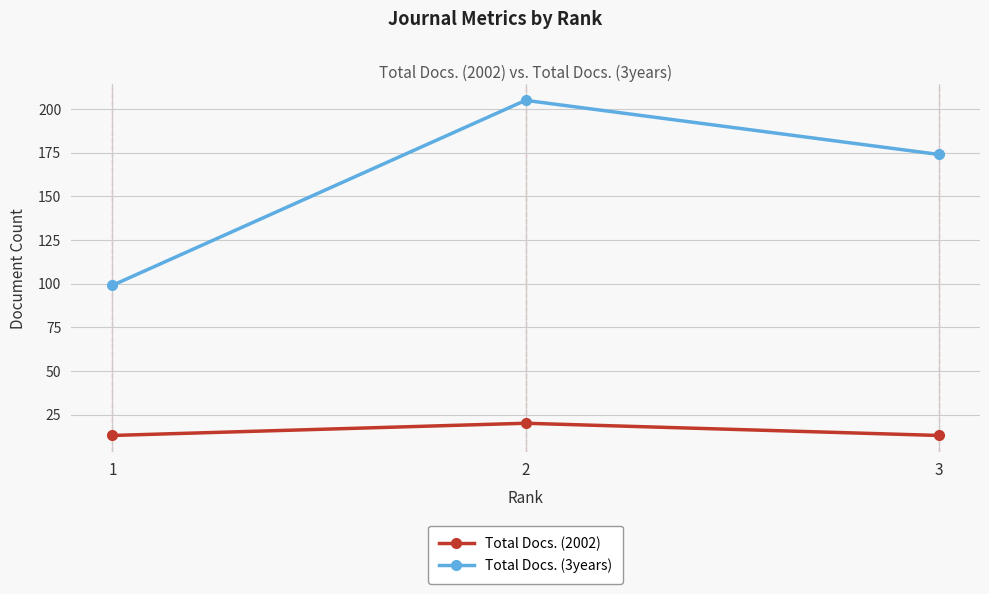

Is it true that Total Docs. (3years) equals 256 at 3?

False